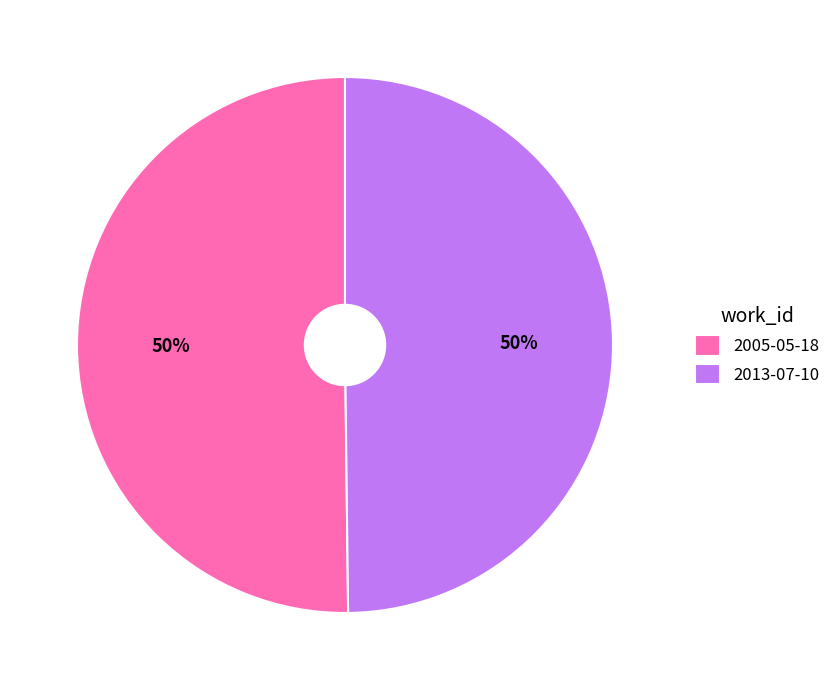

Combined, do 2005-05-18 and 2013-07-10 account for over 50%?

Yes